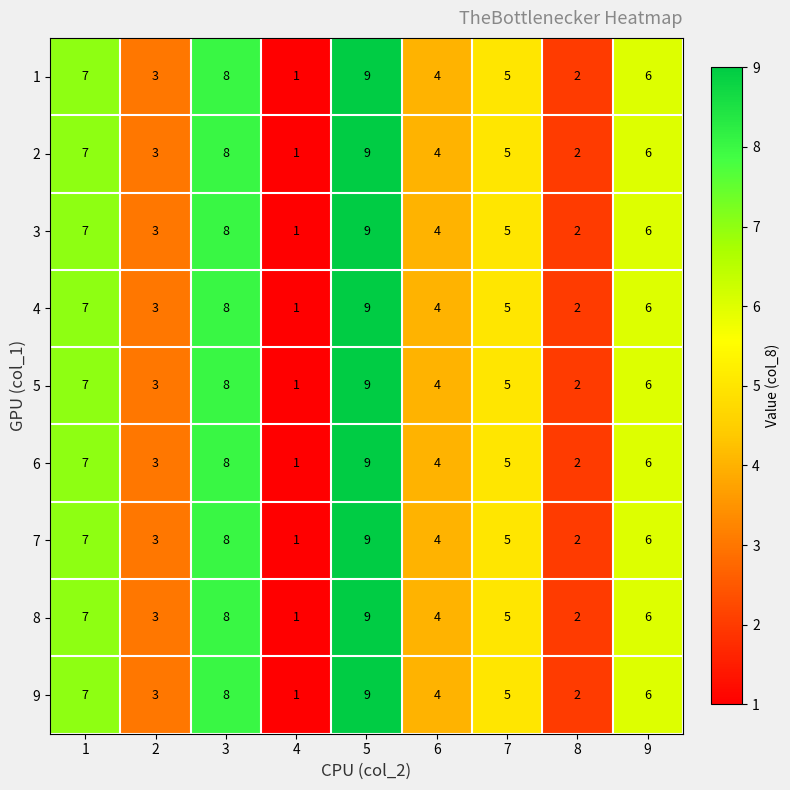

Rank the categories by 4 value from highest to lowest.

5, 3, 1, 9, 7, 6, 2, 8, 4